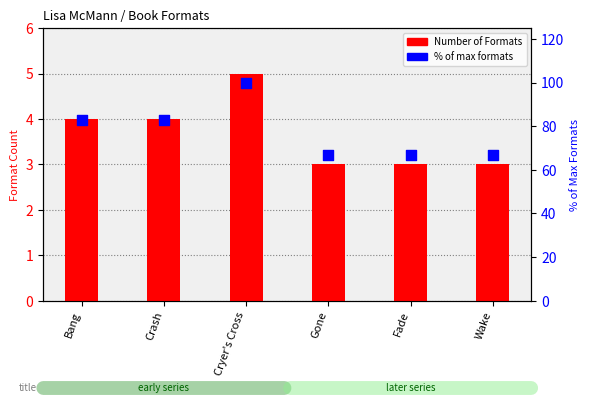

Which series reaches the minimum Y coordinate?

Number of Formats